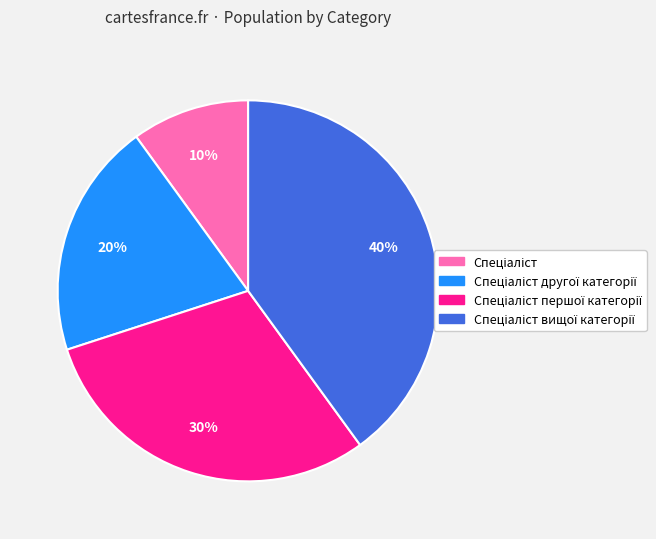

To the nearest percent, what is the average slice percentage?

25%